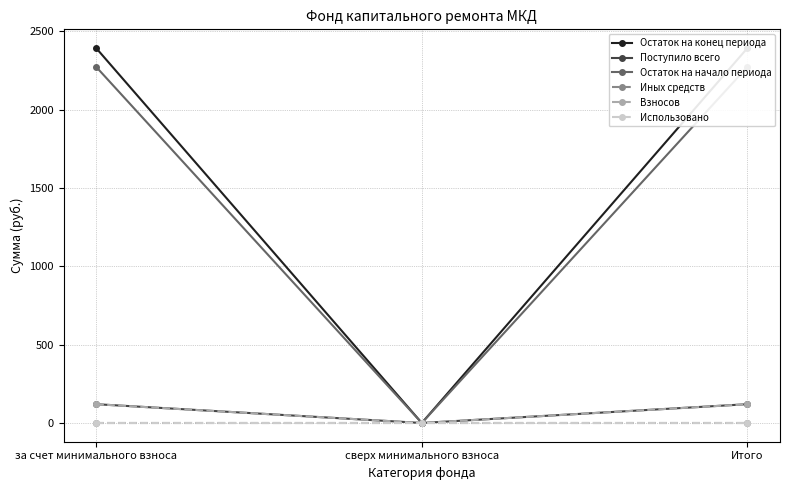

Reading left to right, what are all the values shown in this chart?

Остаток на конец периода: за счет минимального взноса=2393.4	сверх минимального взноса=0.0	Итого=2393.4
Поступило всего: за счет минимального взноса=120.0	сверх минимального взноса=0.0	Итого=120.0
Остаток на начало периода: за счет минимального взноса=2273.5	сверх минимального взноса=0.0	Итого=2273.5
Иных средств: за счет минимального взноса=0.0	сверх минимального взноса=0.0	Итого=0.0
Взносов: за счет минимального взноса=119.6	сверх минимального взноса=0.0	Итого=119.6
Использовано: за счет минимального взноса=0.0	сверх минимального взноса=0.0	Итого=0.0